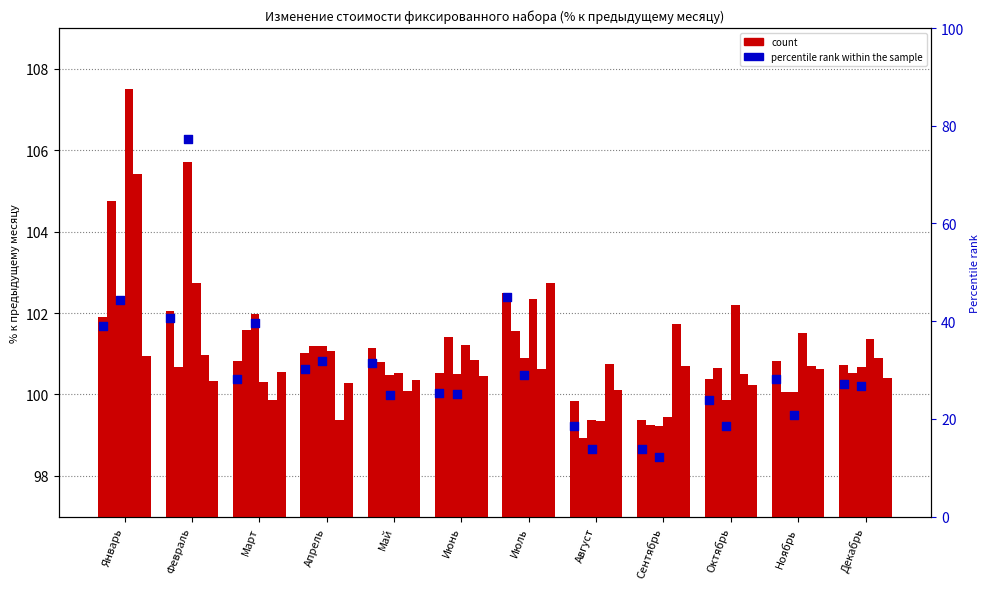

At how many categories does at least one series exceed 75?

1